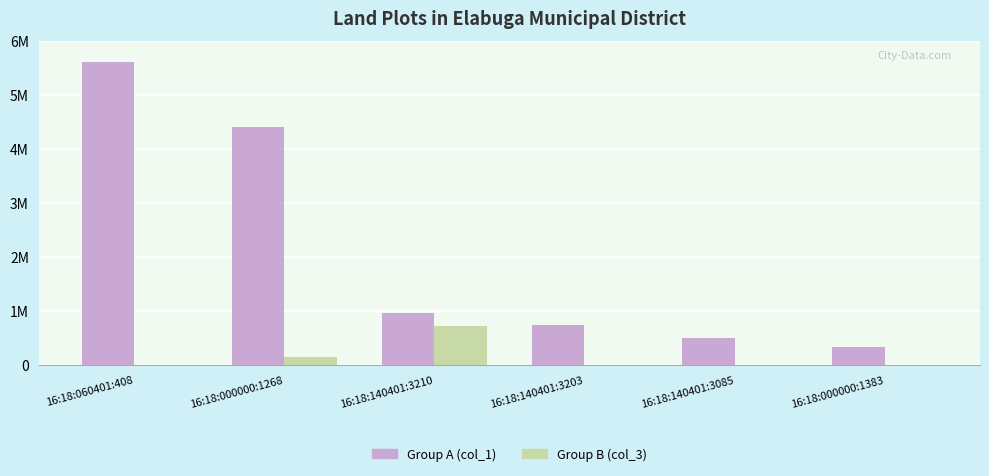

List the series in order of their peak value, lowest first.

Group B (col_3), Group A (col_1)